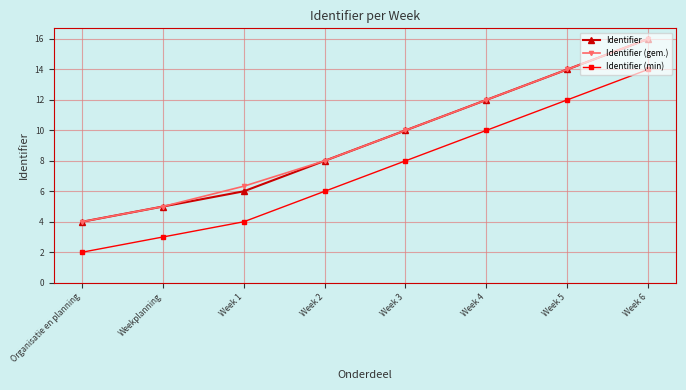

Does the chart display data point markers on the line(s)?

Yes